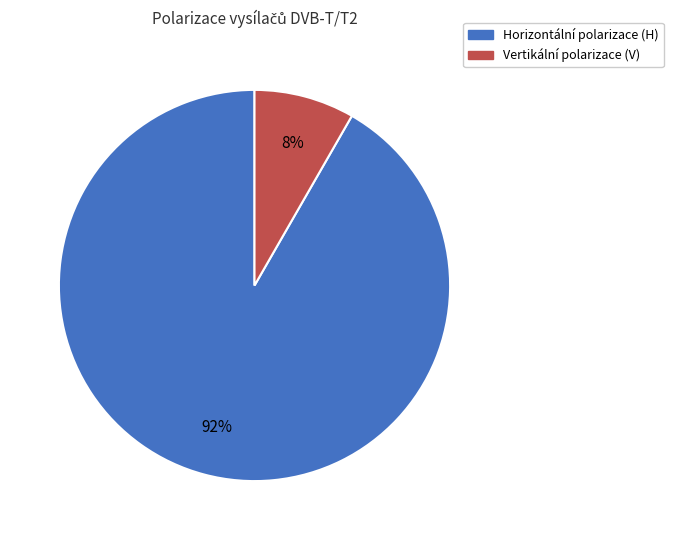

Is there any slice that represents more than half of the pie?

Yes